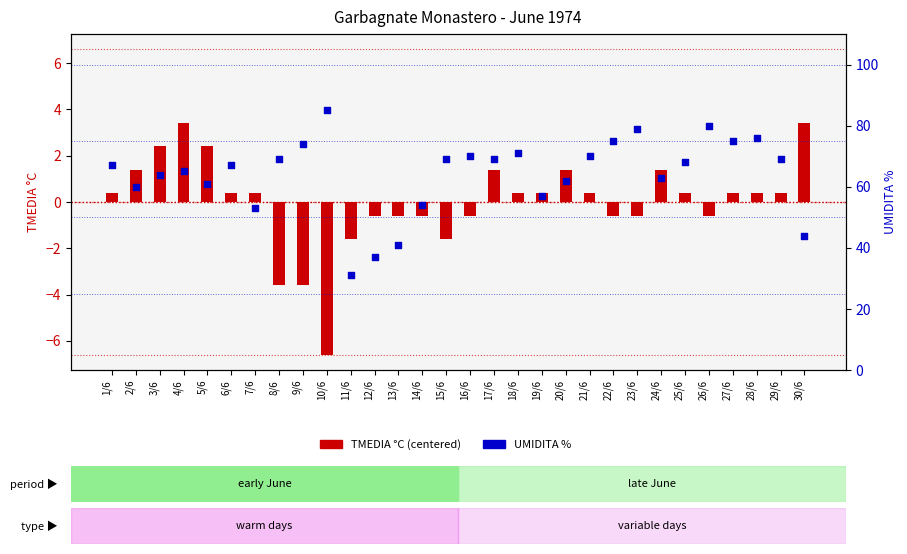

Which series reaches the minimum Y coordinate?

TMEDIA °C (centered)